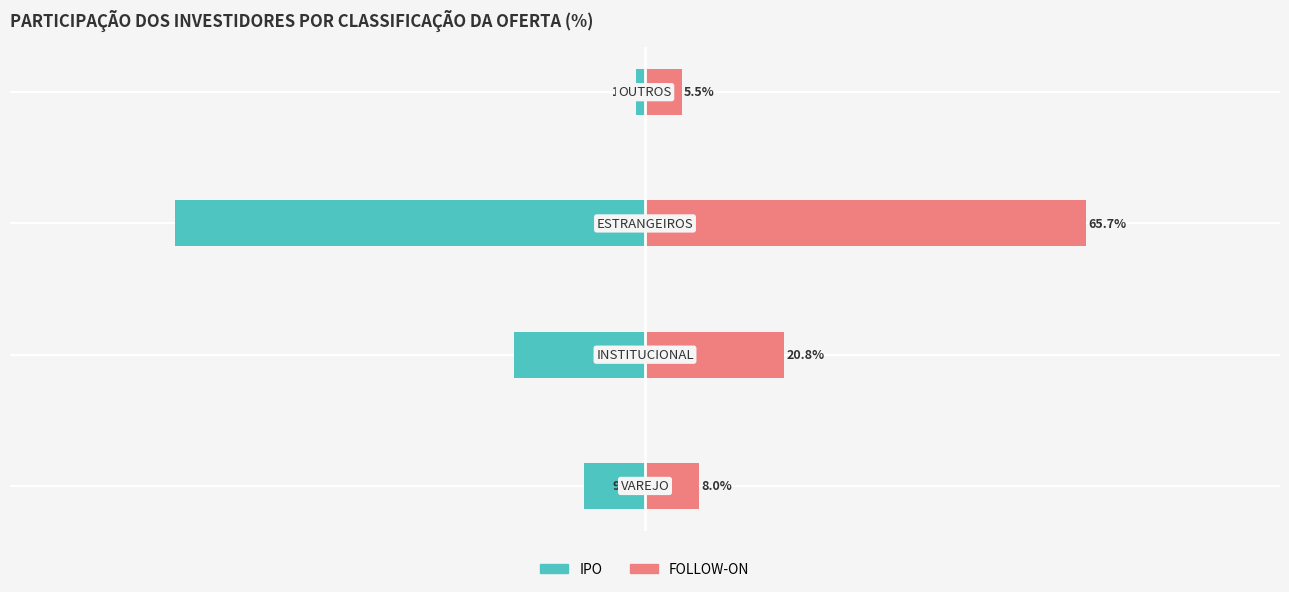

Does the chart contain any negative values?

Yes